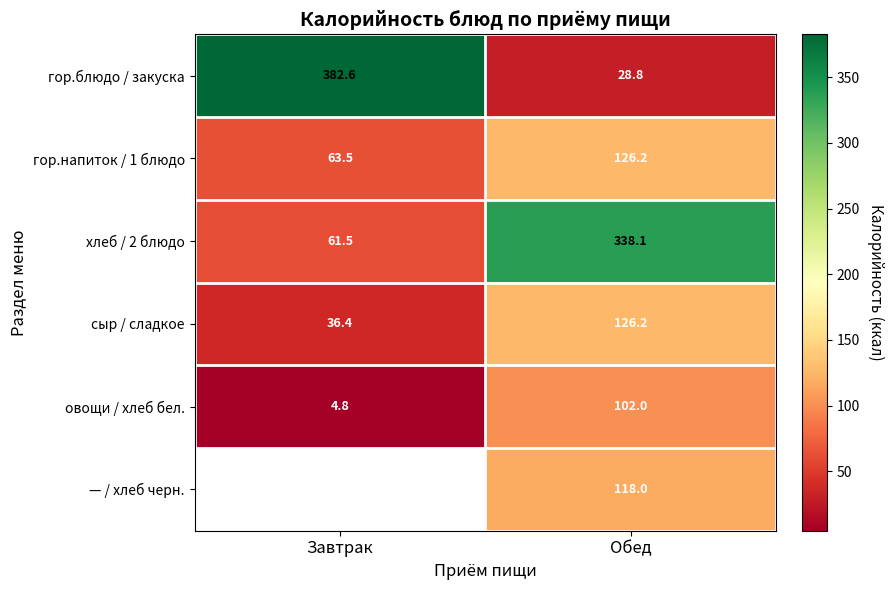

The value of овощи / хлеб бел. at Обед is 102.0. True or false?

True